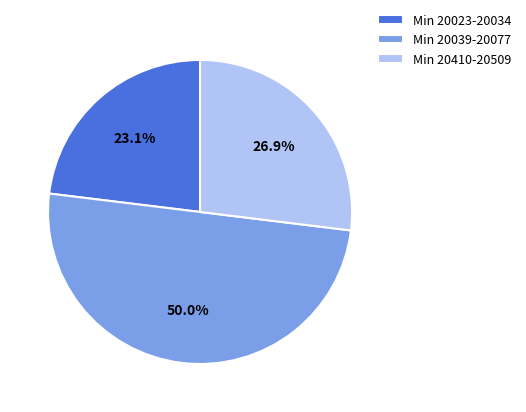

Count the number of slices in the pie.

3